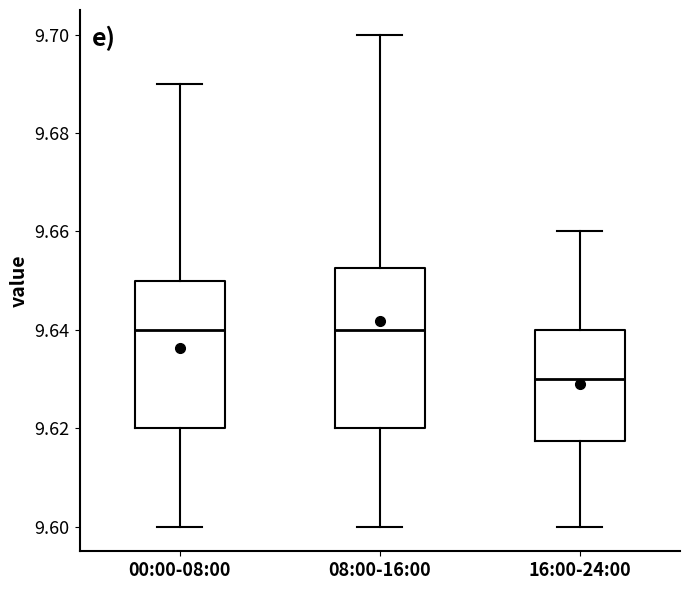

Which box's median line is the lowest?

16:00-24:00